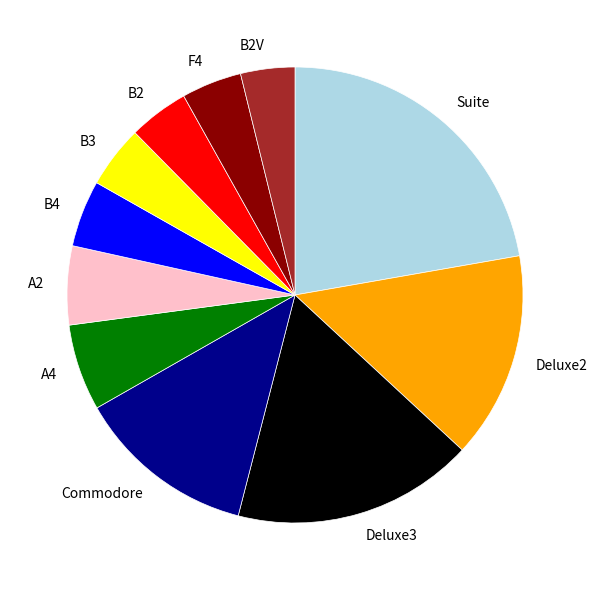

What is the ratio of the value at Deluxe3 to the value at Deluxe2?

1.2